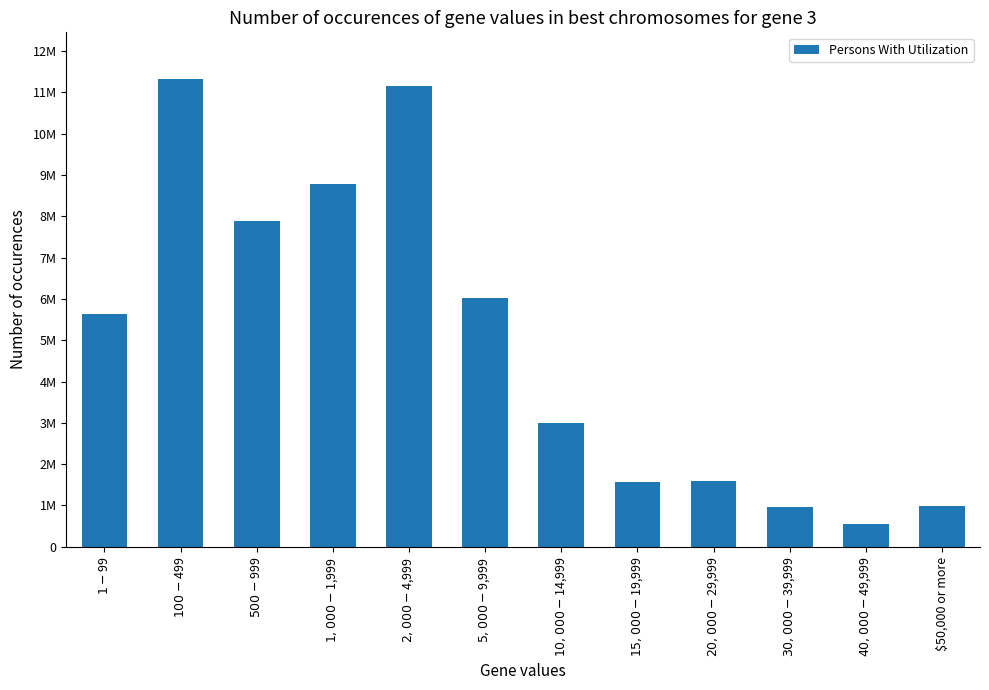

Where is the data nearest to the value 5940522?

$5,000 - $9,999